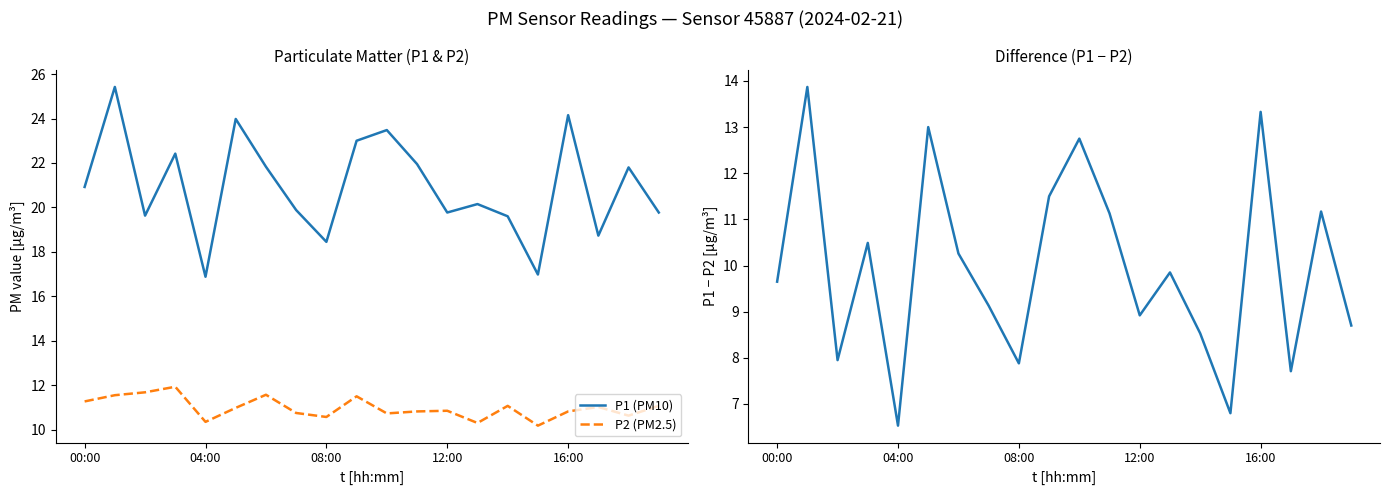

True or false: P1 (PM10) has more than 1 points higher than both neighbors.

True